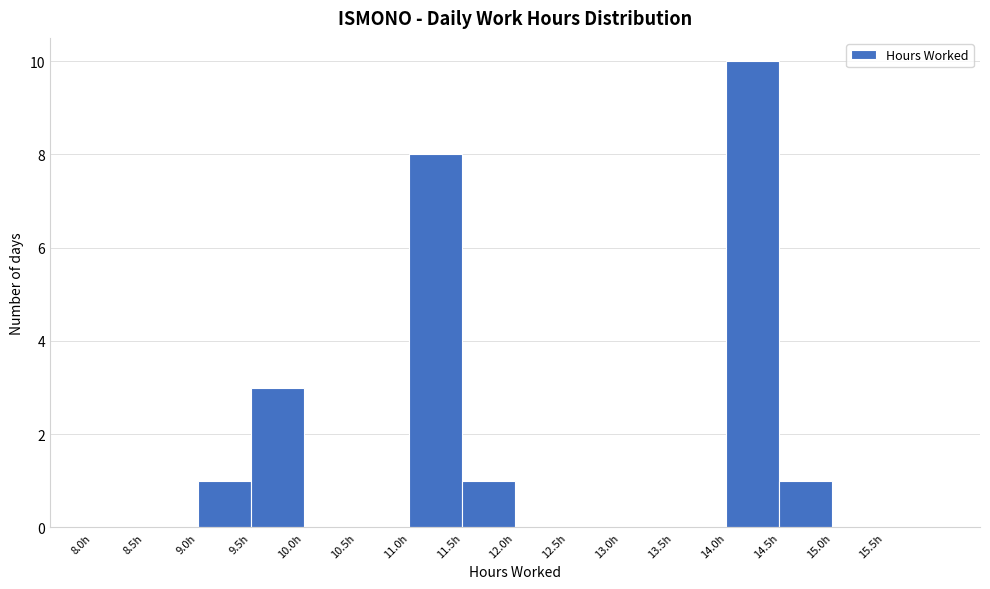

Reading left to right, list every bar in this chart as the range it spans on the x-axis followed by its height. The values are not printed on the chart, so give them approximately, as read against the axis.

8.0 to 8.5: 0
8.5 to 9.0: 0
9.0 to 9.5: 1
9.5 to 10.0: 3
10.0 to 10.5: 0
10.5 to 11.0: 0
11.0 to 11.5: 8
11.5 to 12.0: 1
12.0 to 12.5: 0
12.5 to 13.0: 0
13.0 to 13.5: 0
13.5 to 14.0: 0
14.0 to 14.5: 10
14.5 to 15.0: 1
15.0 to 15.5: 0
15.5 to 16.0: 0